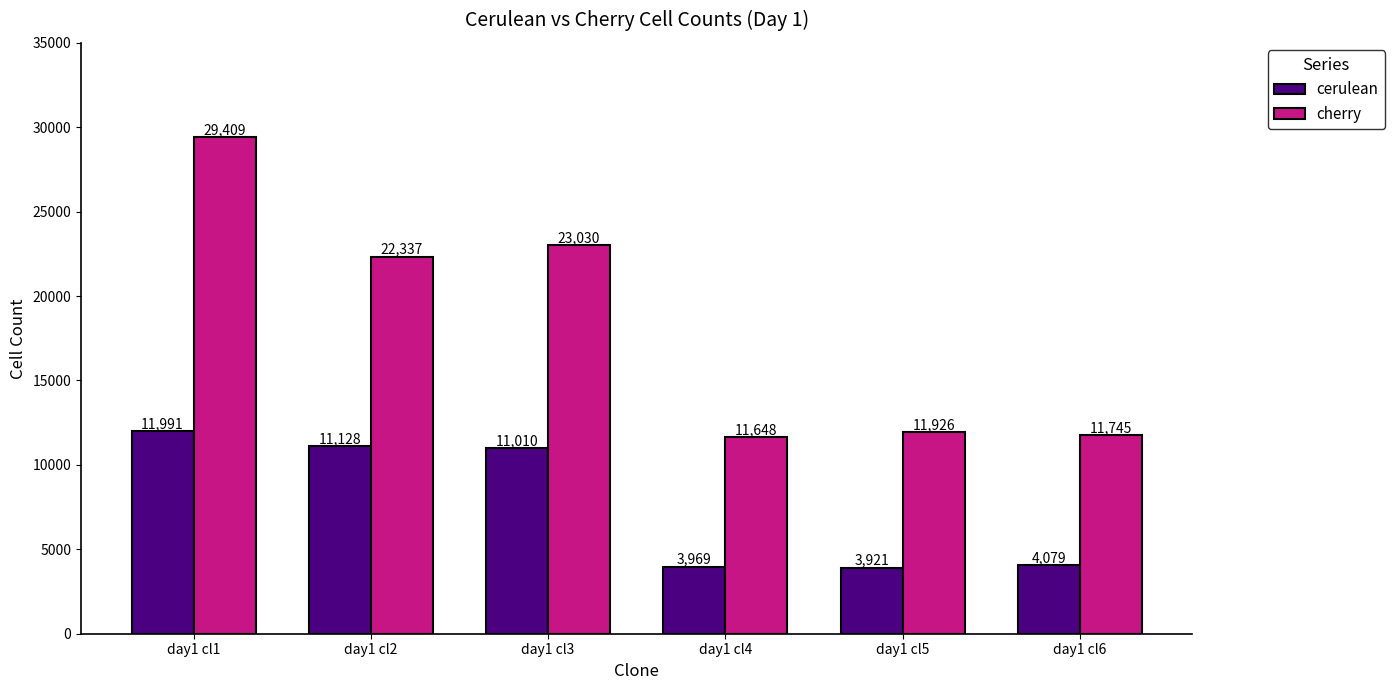

What is the spread (max minus min) of values at day1 cl2?

11209